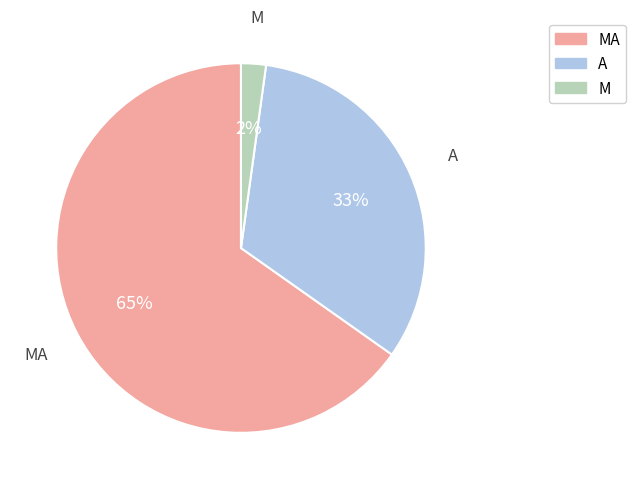

What percentage is the MA slice, to the nearest percent?

65%